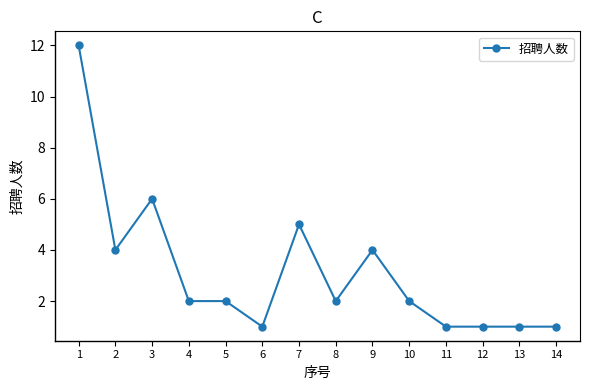

True or false: the data has more than 1 interior local peaks.

True